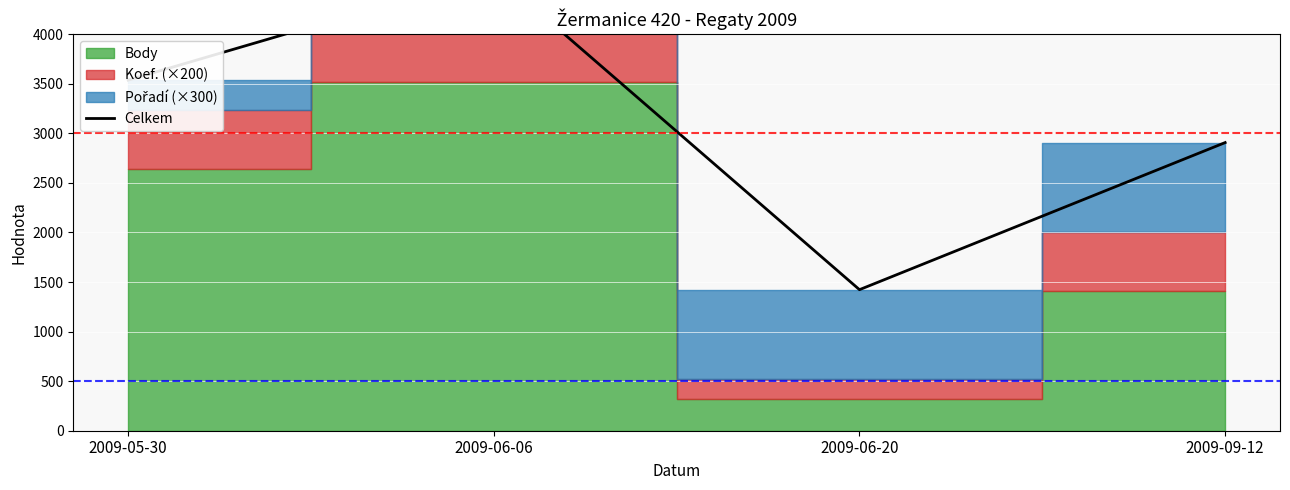

List the labels in order of value, largest first.

2009-06-06, 2009-05-30, 2009-09-12, 2009-06-20